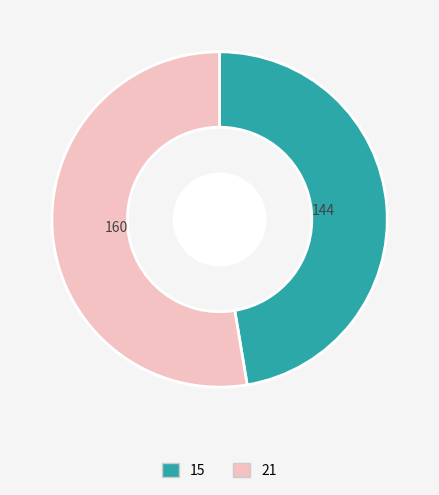

Is it true that 15 is 47% of the pie?

True